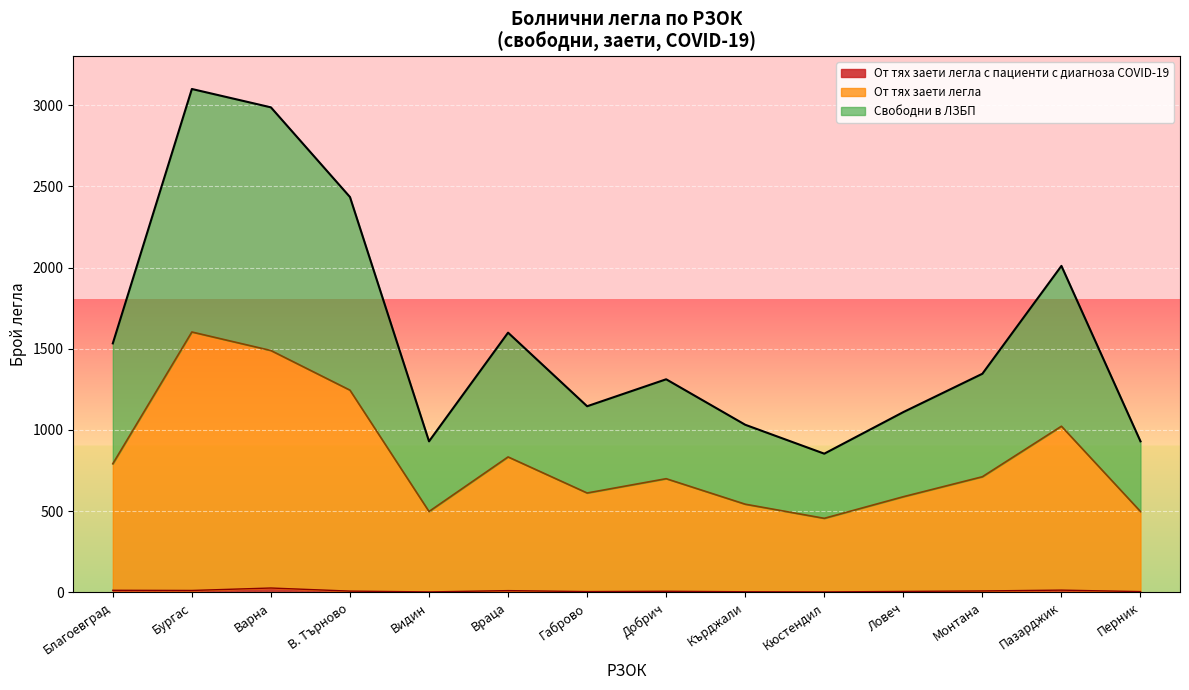

The От тях заети легла series shows 431 at РЗОК Добрич. True or false?

False